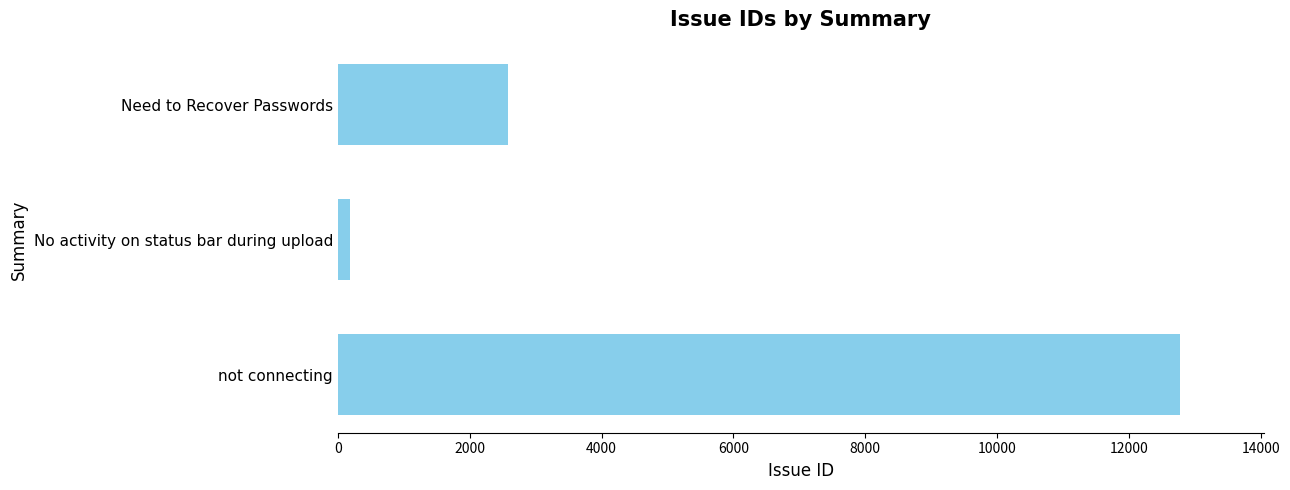

Between Need to Recover Passwords and not connecting, which is larger?

not connecting